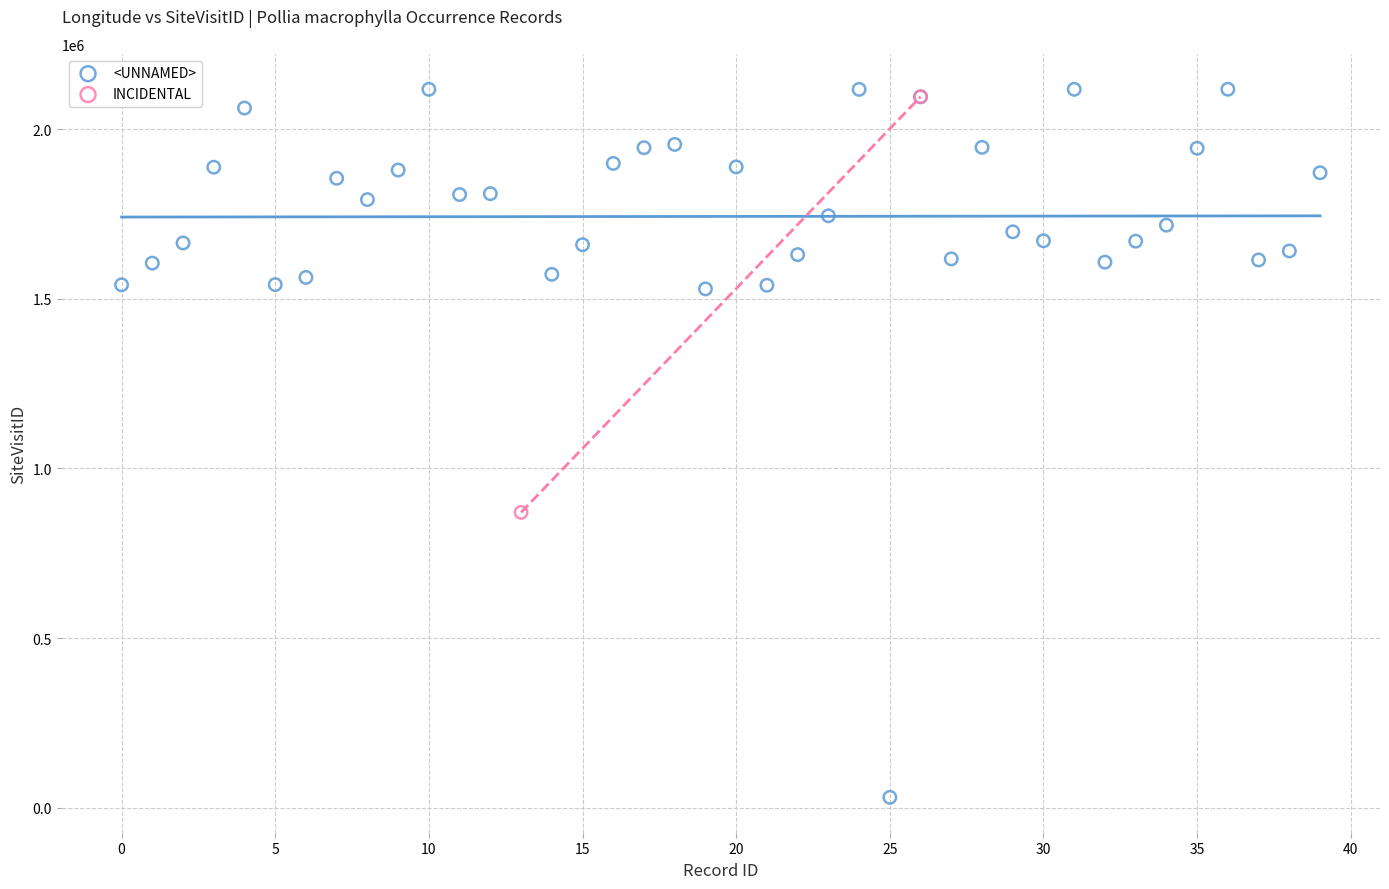

What are all the series names shown in the legend?

<UNNAMED>, INCIDENTAL